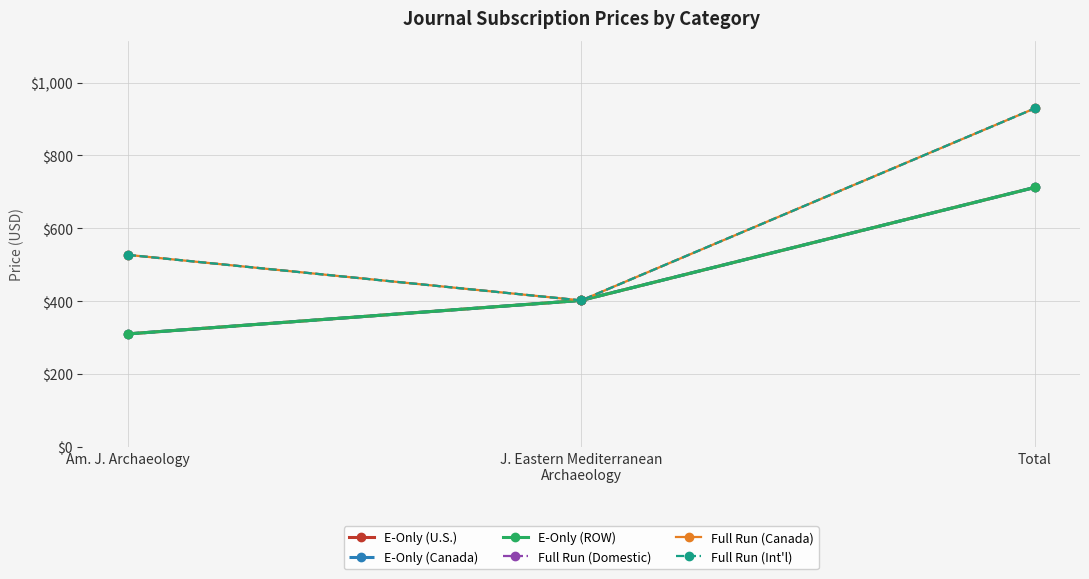

Reading left to right, transcribe all the data shown in this chart.

E-Only (U.S.): Am. J. Archaeology=310	J. Eastern Mediterranean
Archaeology=402	Total=712
E-Only (Canada): Am. J. Archaeology=310	J. Eastern Mediterranean
Archaeology=402	Total=712
E-Only (ROW): Am. J. Archaeology=310	J. Eastern Mediterranean
Archaeology=402	Total=712
Full Run (Domestic): Am. J. Archaeology=527	J. Eastern Mediterranean
Archaeology=402	Total=929
Full Run (Canada): Am. J. Archaeology=527	J. Eastern Mediterranean
Archaeology=402	Total=929
Full Run (Int'l): Am. J. Archaeology=527	J. Eastern Mediterranean
Archaeology=402	Total=929